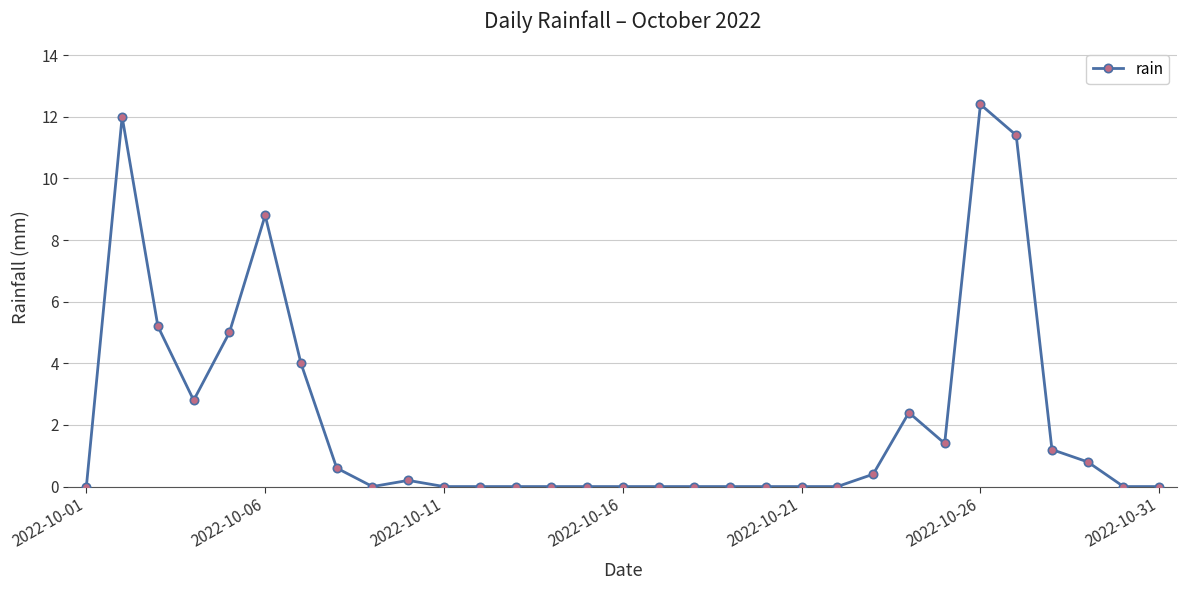

How many categories are shown in the chart?

31